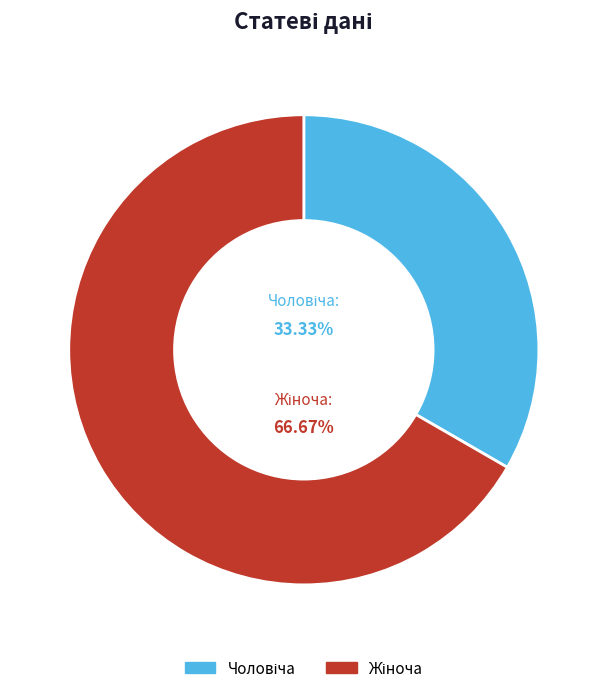

Is there a majority slice in this chart?

Yes